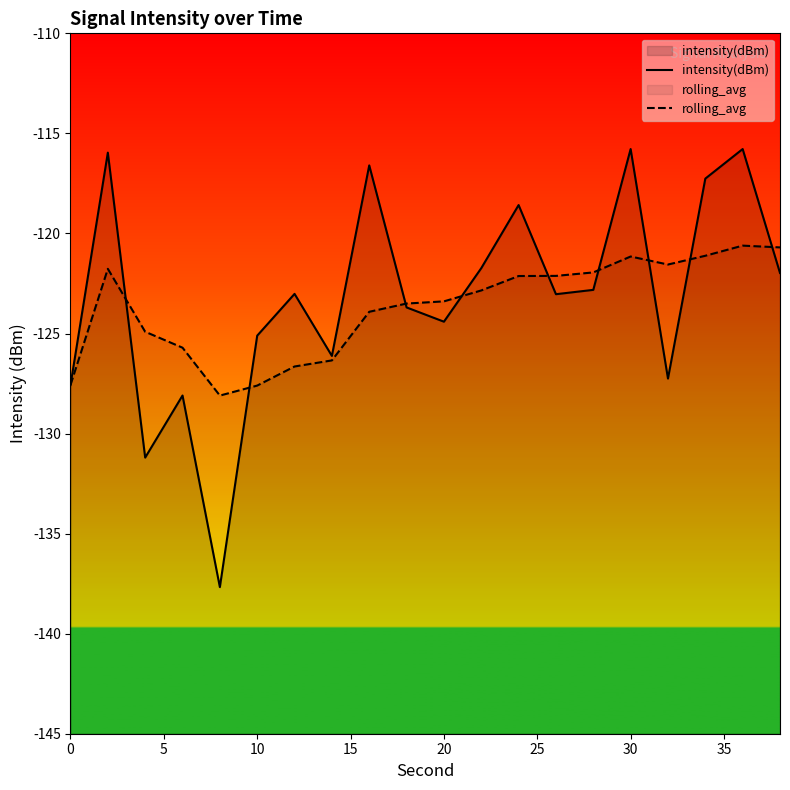

How many categories are shown in the chart?

20